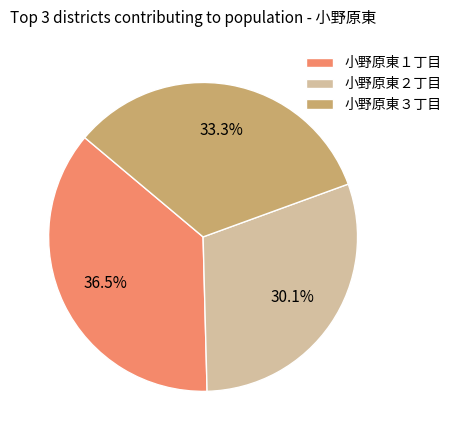

Is it true that 小野原東３丁目 is 33% of the pie?

True